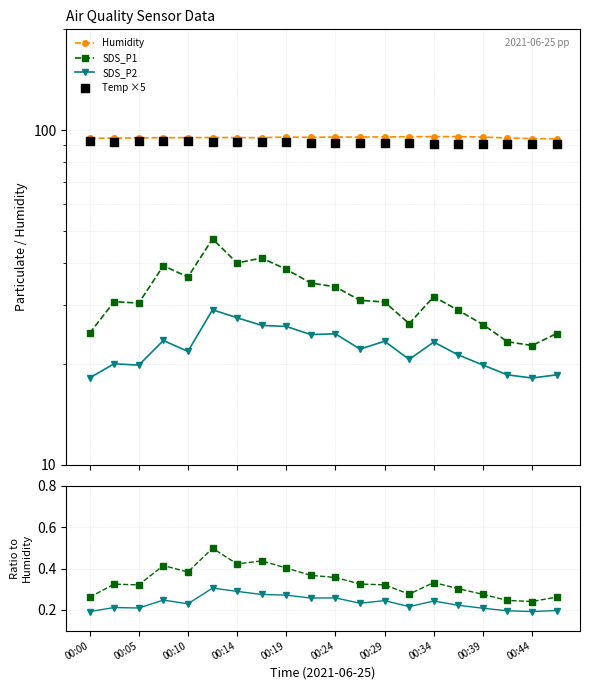

Which series has the largest Y range (max minus min)?

SDS_P1